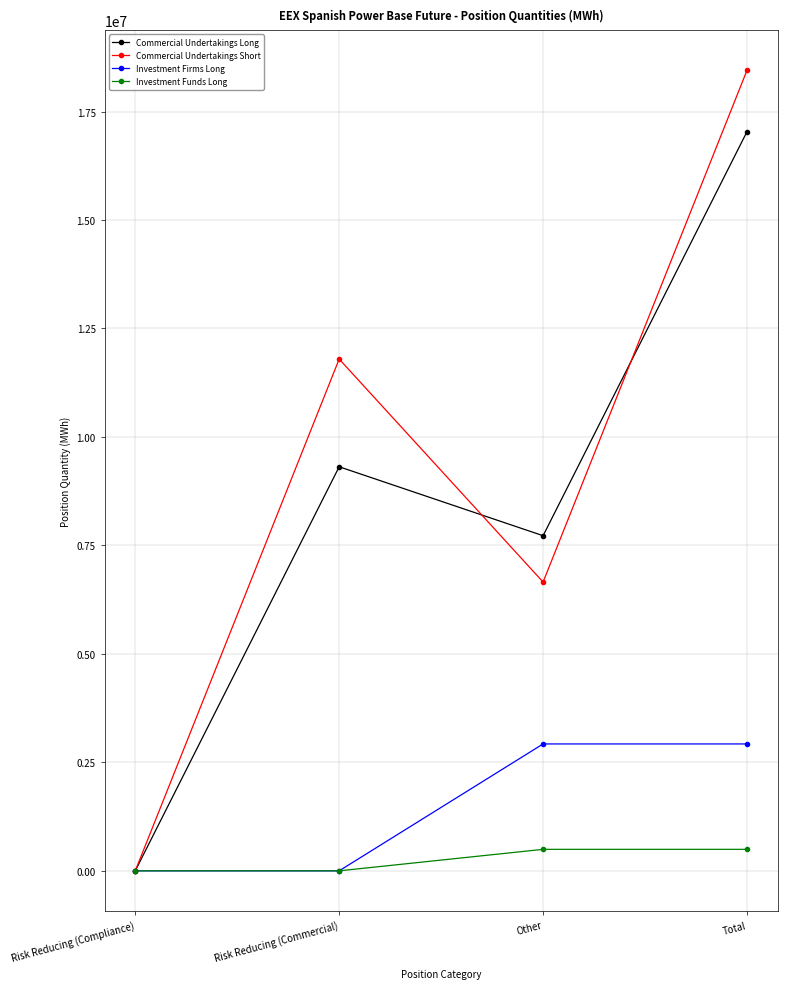

How many lines are shown in the chart?

4